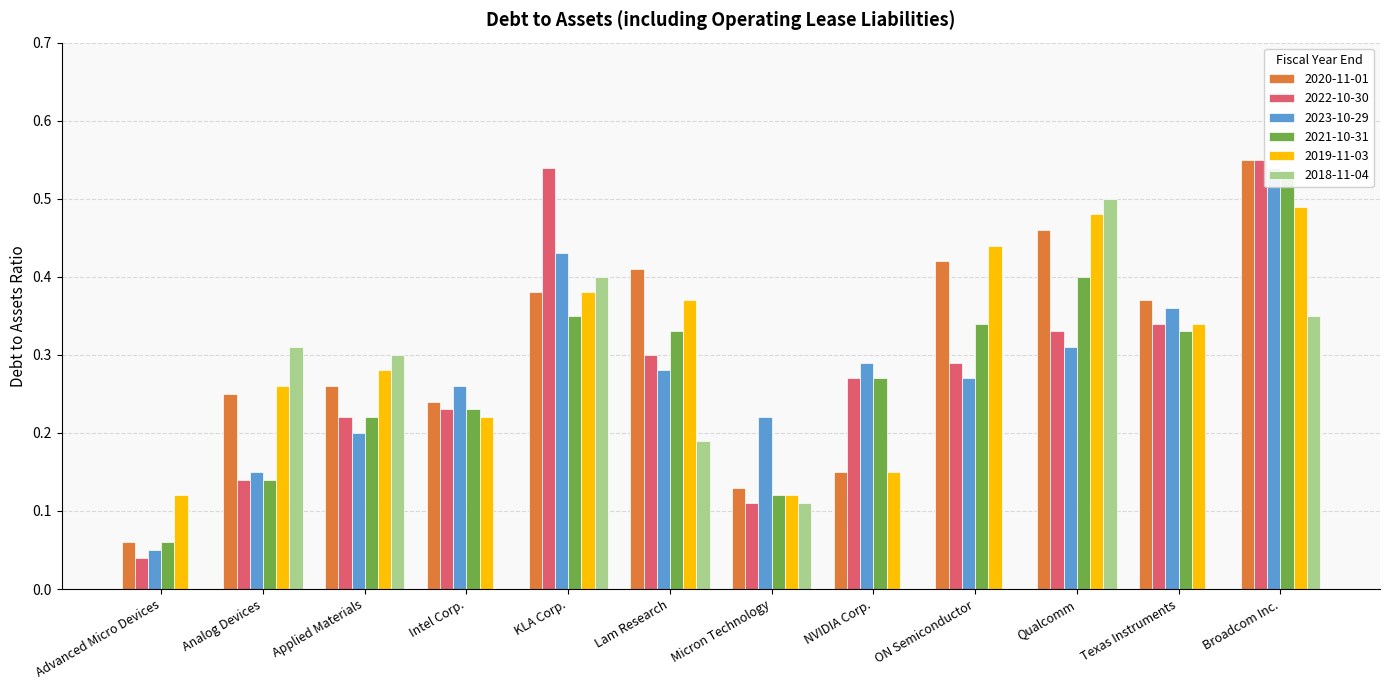

Which series has the largest range (max minus min)?

2022-10-30